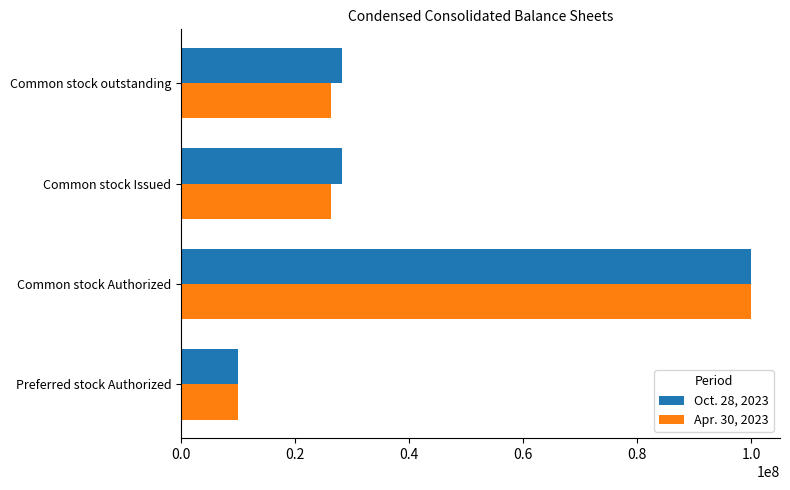

Is it true that Oct. 28, 2023 equals 39771193 at Common stock Issued?

False